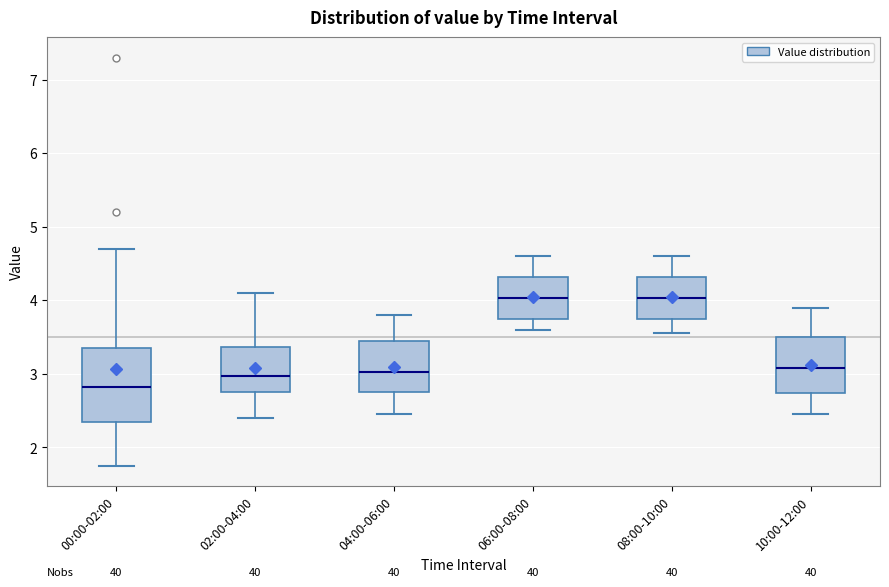

Reading left to right, transcribe this box plot: for each box, give where its median line is, the range the box spans, and where its two whiskers end, as read against the y-axis. The values are not printed on the chart, so give them approximately, as read against the axis.

00:00-02:00: median 2.8, box 2.3 to 3.4, whiskers 1.8 to 4.7
02:00-04:00: median 3.0, box 2.8 to 3.4, whiskers 2.4 to 4.1
04:00-06:00: median 3.0, box 2.8 to 3.5, whiskers 2.5 to 3.8
06:00-08:00: median 4.0, box 3.8 to 4.3, whiskers 3.6 to 4.6
08:00-10:00: median 4.0, box 3.8 to 4.3, whiskers 3.6 to 4.6
10:00-12:00: median 3.1, box 2.7 to 3.5, whiskers 2.5 to 3.9